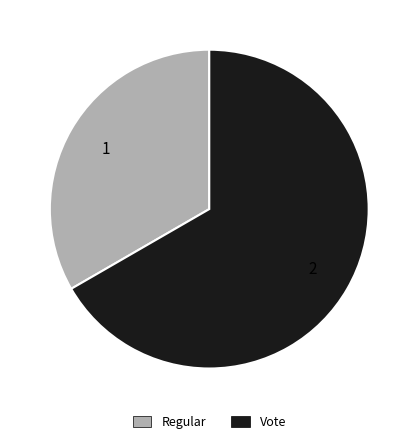

Is there any slice that represents more than half of the pie?

Yes